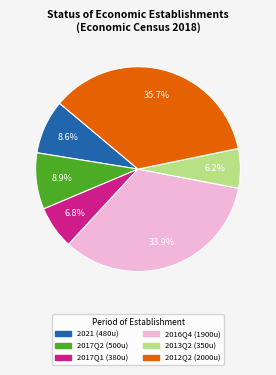

Is there any slice that represents more than half of the pie?

No